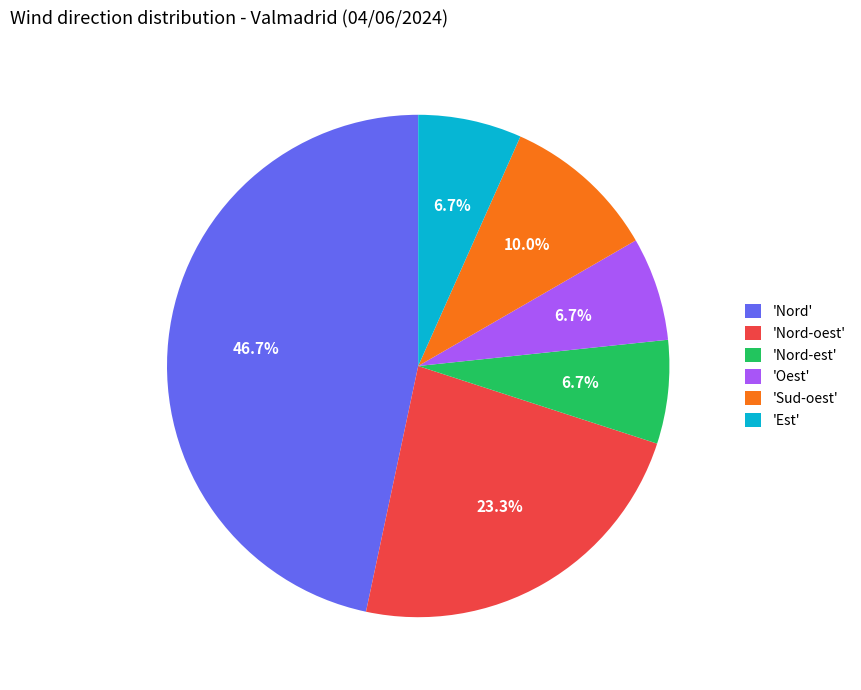

Between 'Sud-oest' and 'Nord-est', which is larger?

'Sud-oest'